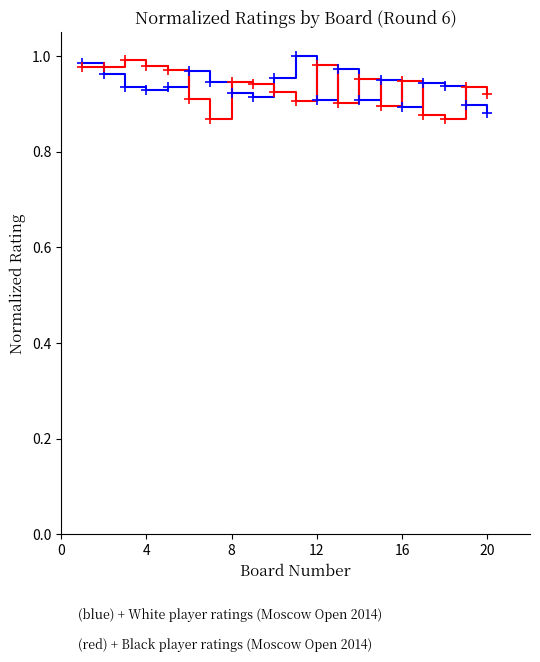

What is the greatest value displayed?

1.0